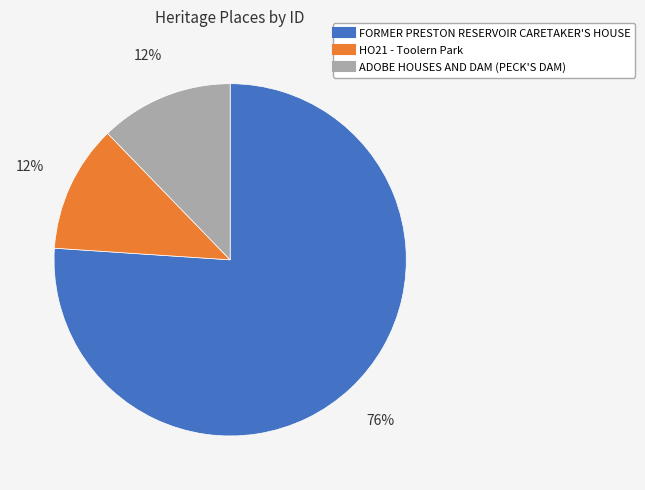

What is the ratio of the value at ADOBE HOUSES AND DAM (PECK'S DAM) to the value at HO21 - Toolern Park?

1.0